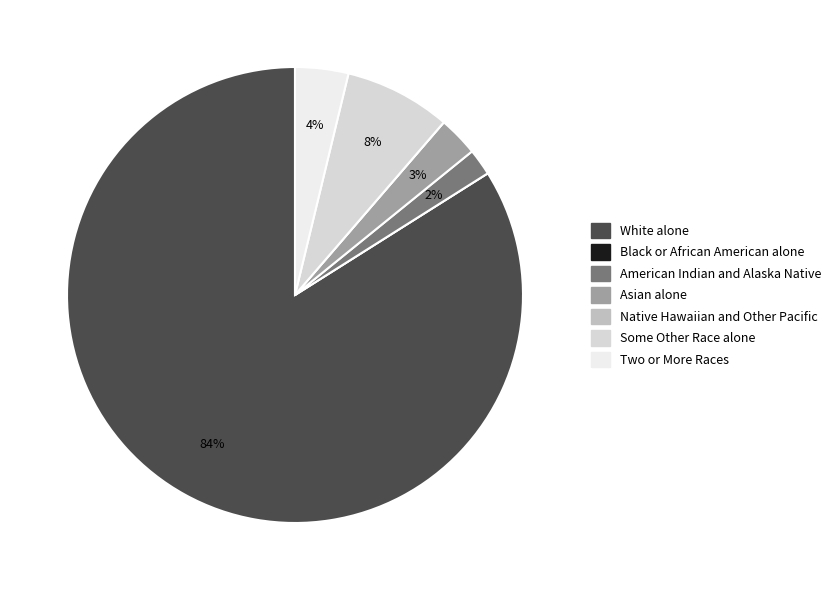

Is it true that Some Other Race alone is 22% of the pie?

False